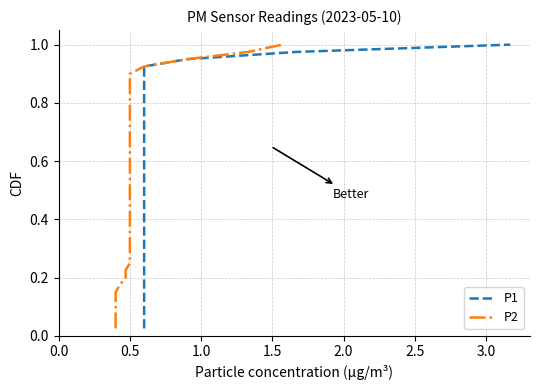

What is the average value of the P2 series?

0.5